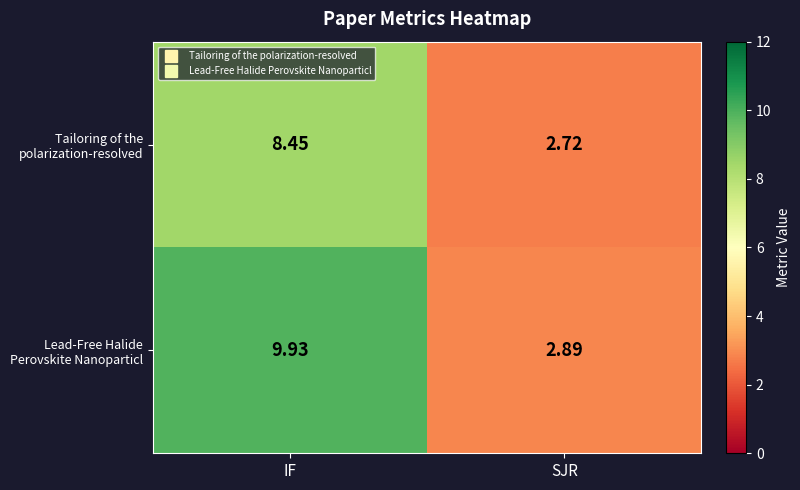

What is the total value across all series at SJR?

5.6